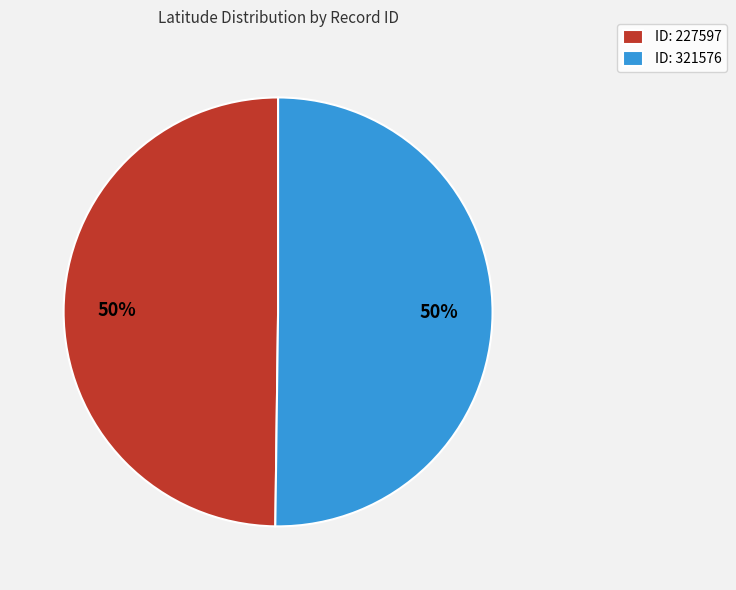

To the nearest percent, what percentage of the pie is ID: 227597?

50%